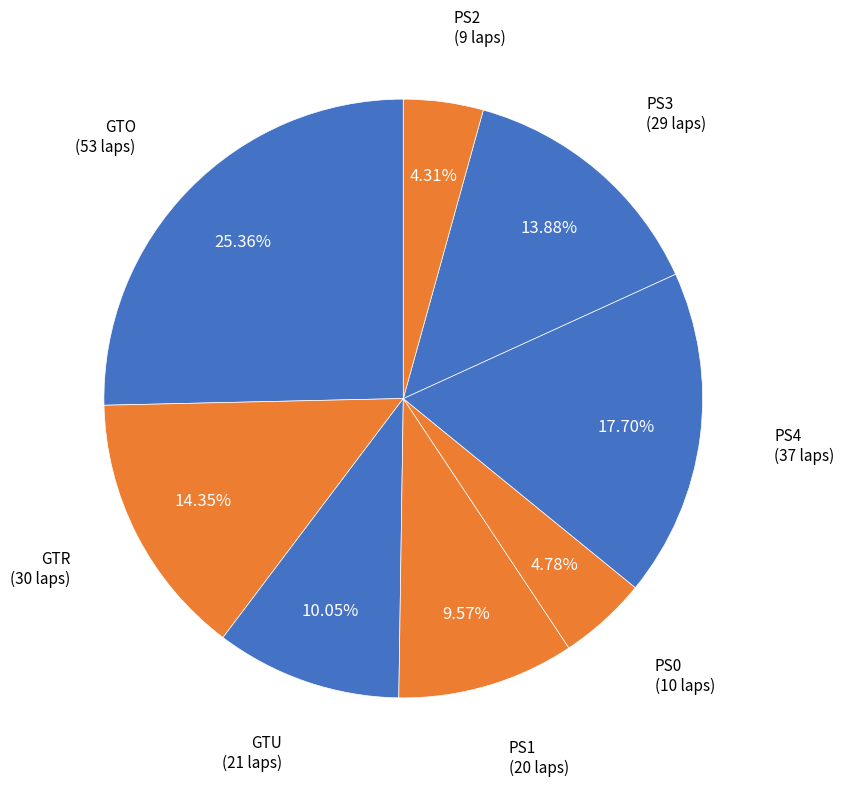

Count the number of slices in the pie.

8